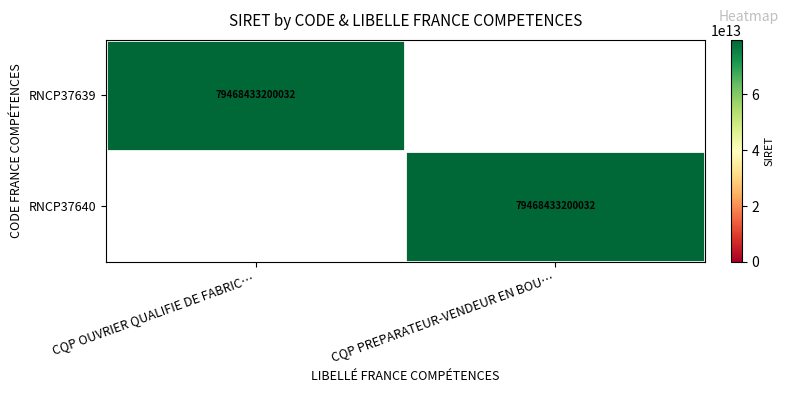

Is it true that RNCP37640 equals 37832127654250 at CQP PREPARATEUR-VENDEUR EN BOU…?

False